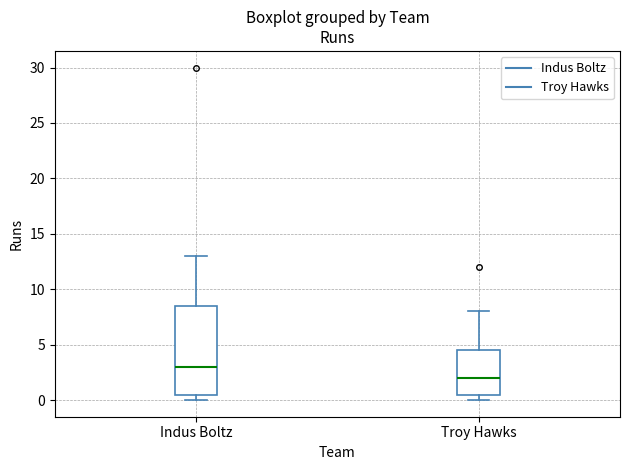

Which box has the highest median line?

Indus Boltz